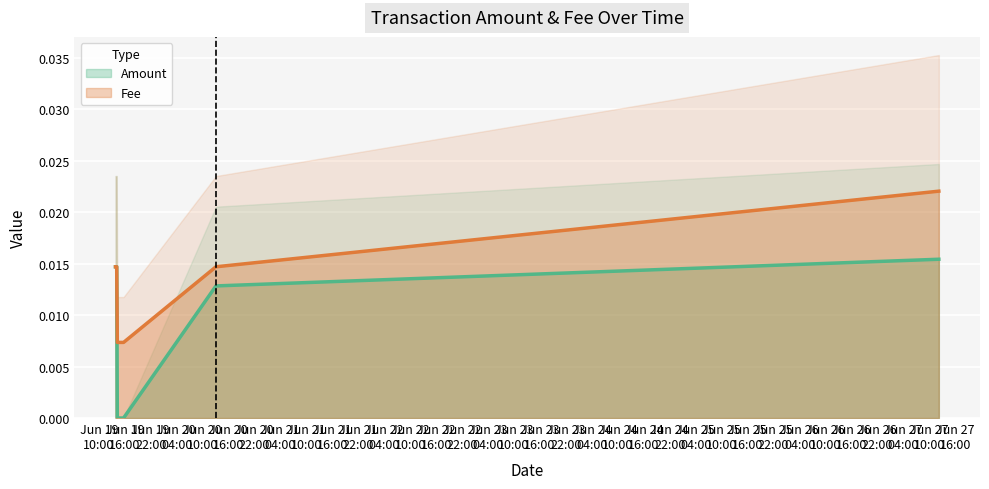

The Fee series shows 0.0 at 2021-06-19 13:51:25. True or false?

False